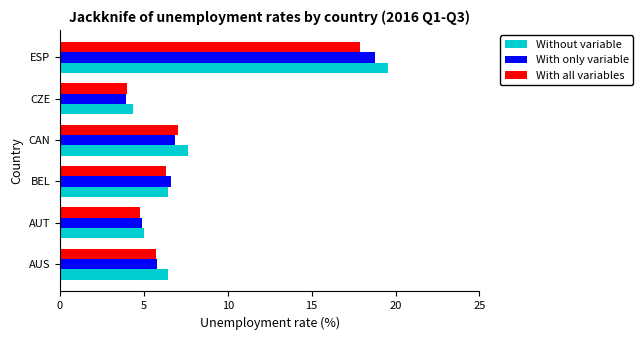

What are all the series names shown in the legend?

Without variable, With only variable, With all variables